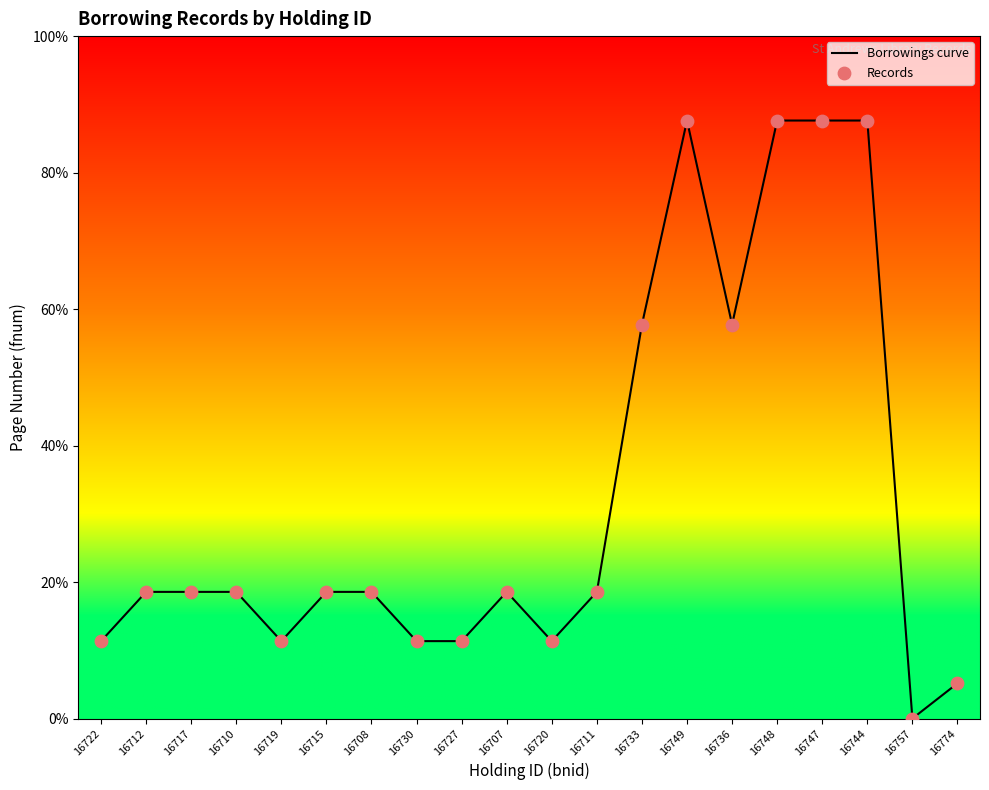

Which series has the largest total across all categories?

Borrowings curve